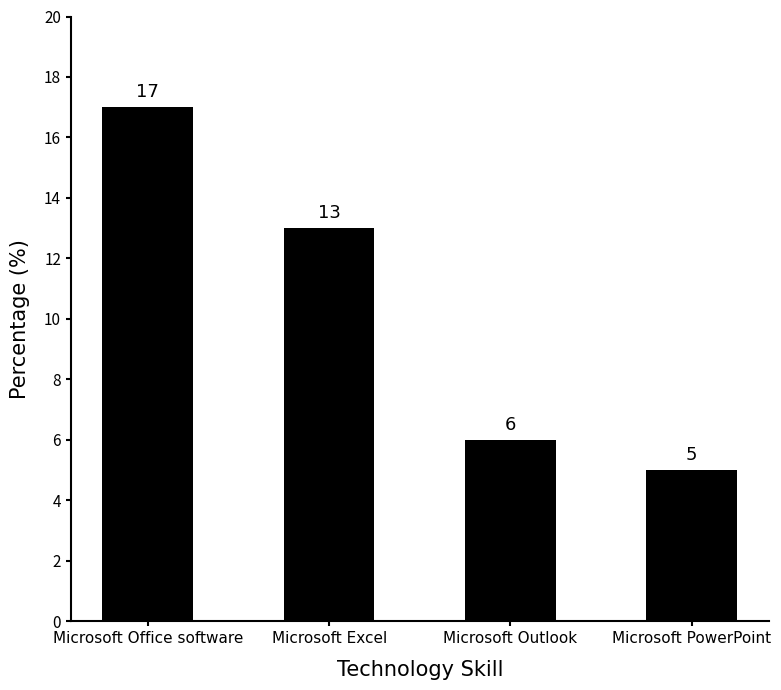

What is the smallest value displayed?

5